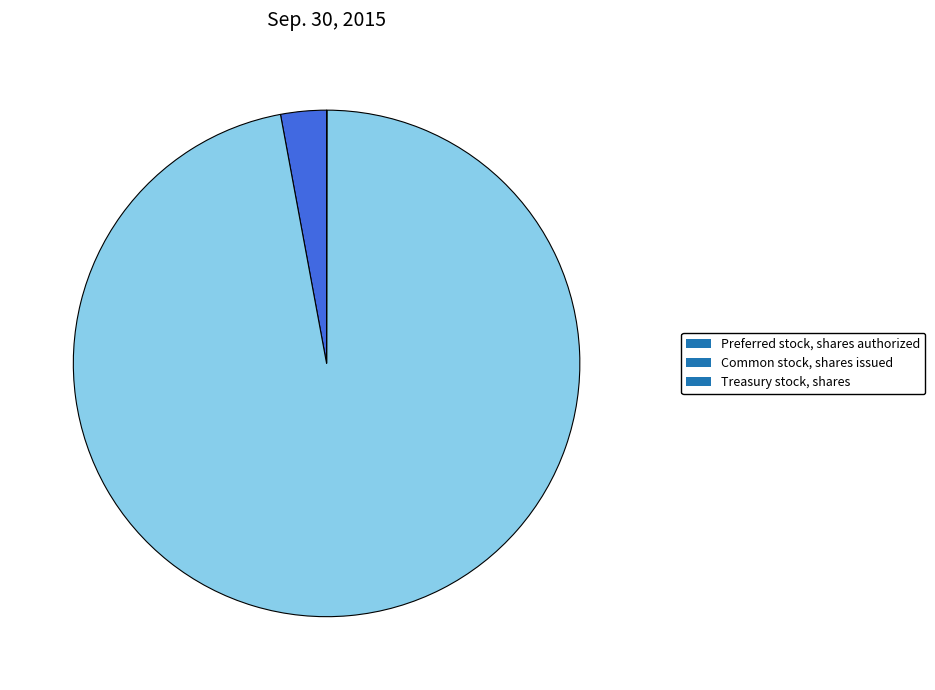

The Preferred stock, shares authorized slice represents 16% of the pie. True or false?

False